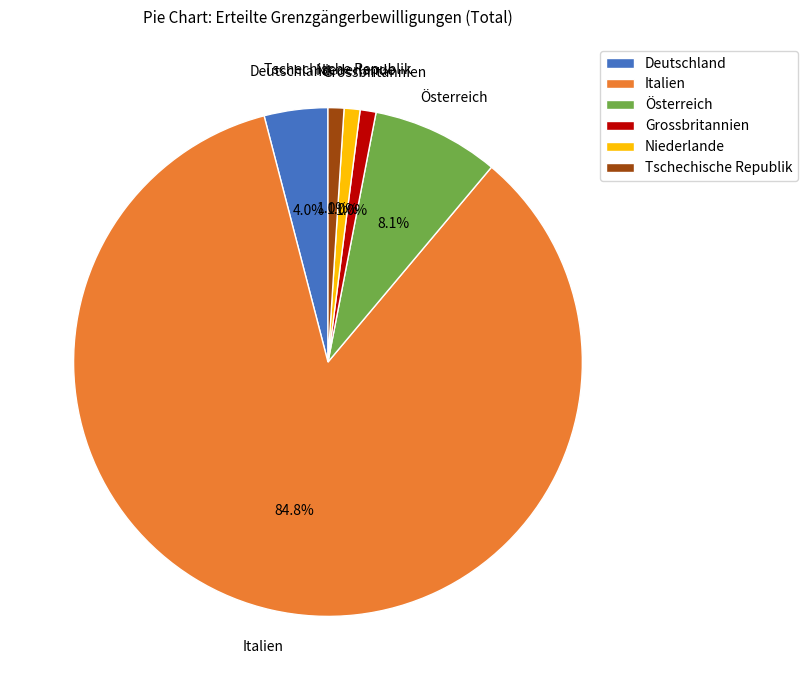

What percentage is the Grossbritannien slice, to the nearest percent?

1%